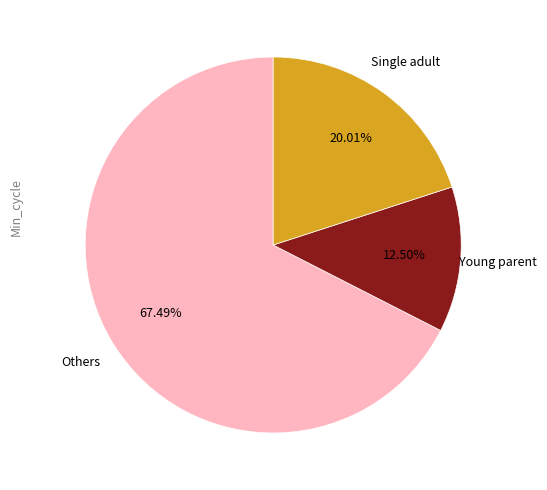

Is there a majority slice in this chart?

Yes